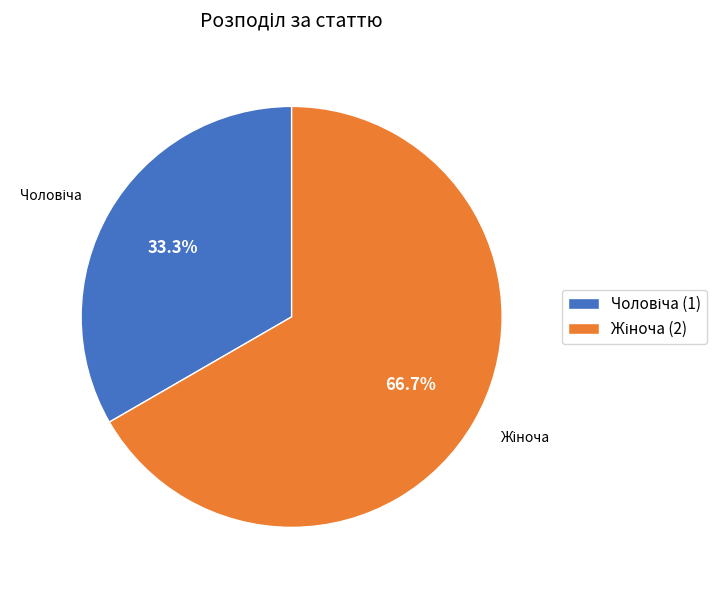

Is there any slice that represents more than half of the pie?

Yes